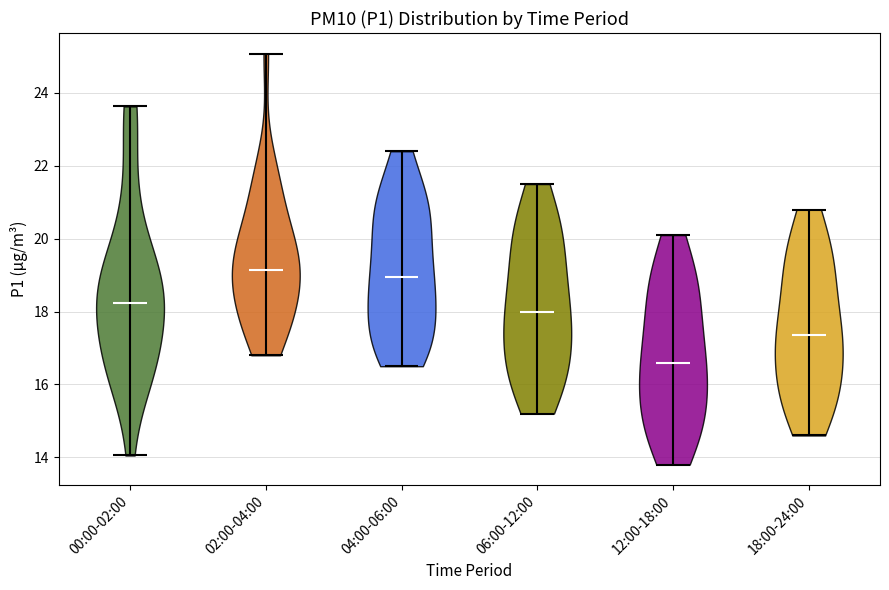

What is the highest point the violin for 18:00-24:00 reaches on the y-axis? The values are not printed on the chart, so give them approximately, as read against the axis.

20.8